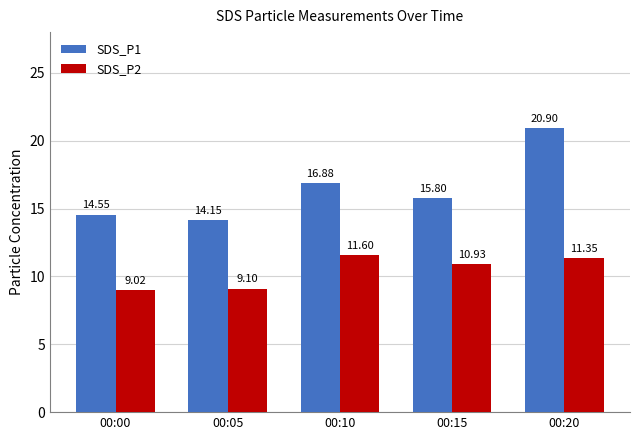

Which series changed the most between 00:05 and 00:15?

SDS_P2